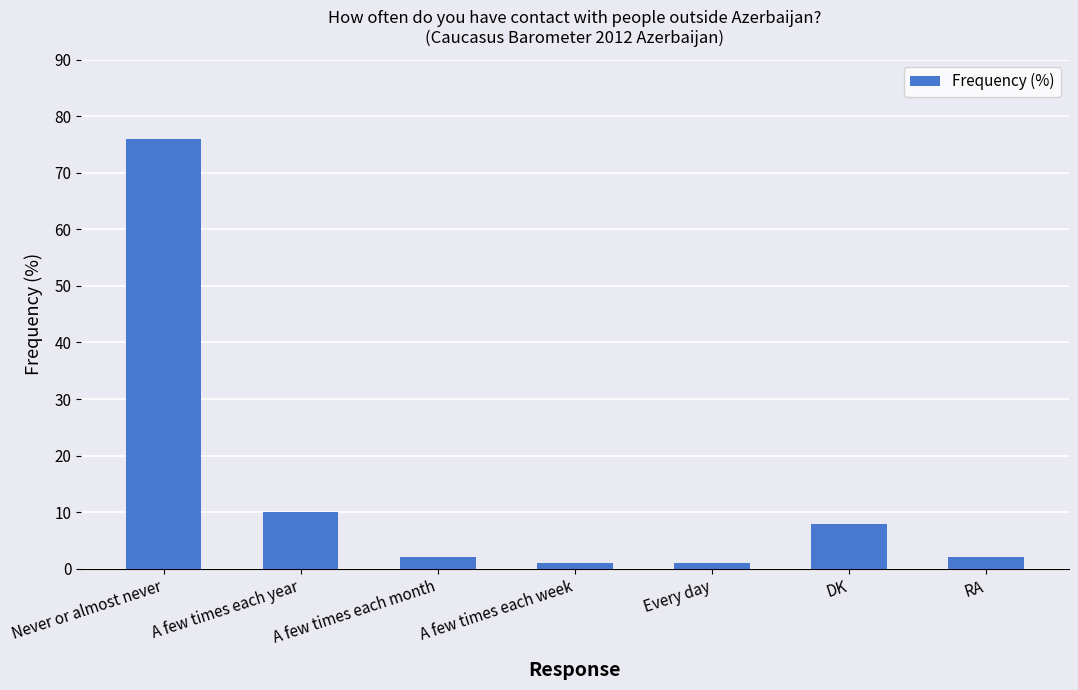

True or false: the data shows 8 at DK.

True